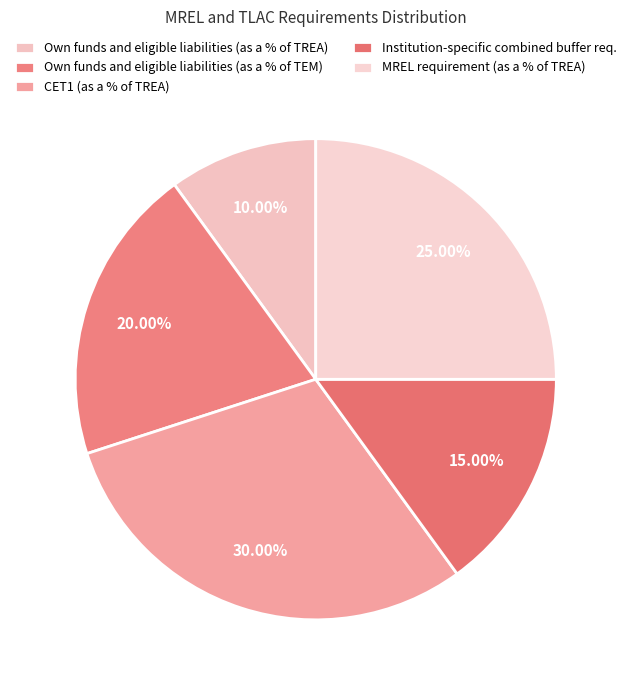

Count the number of slices in the pie.

5